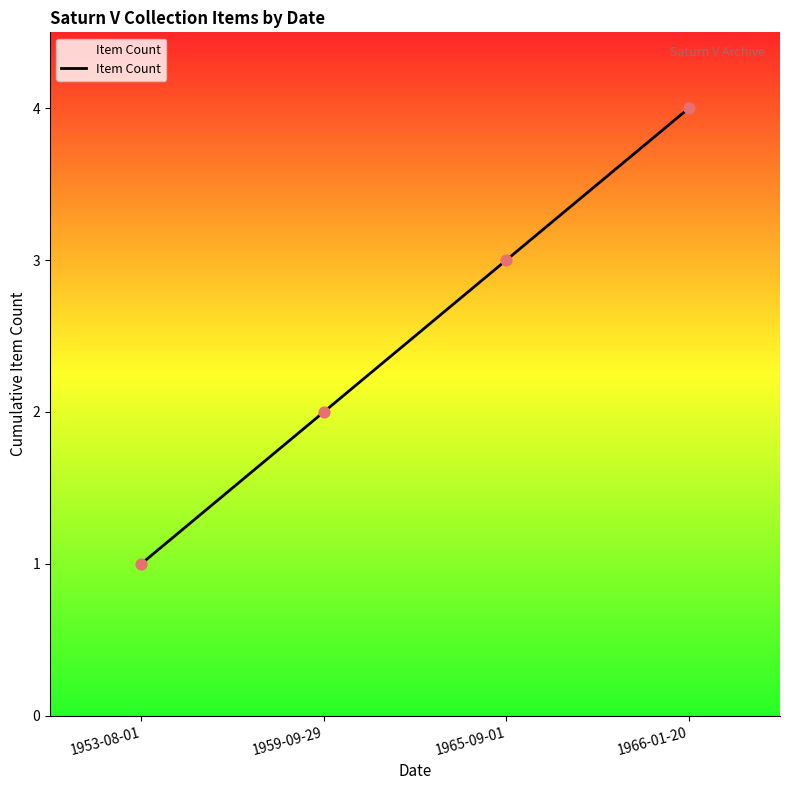

What is the change in value from 1959-09-29 to 1966-01-20?

+2